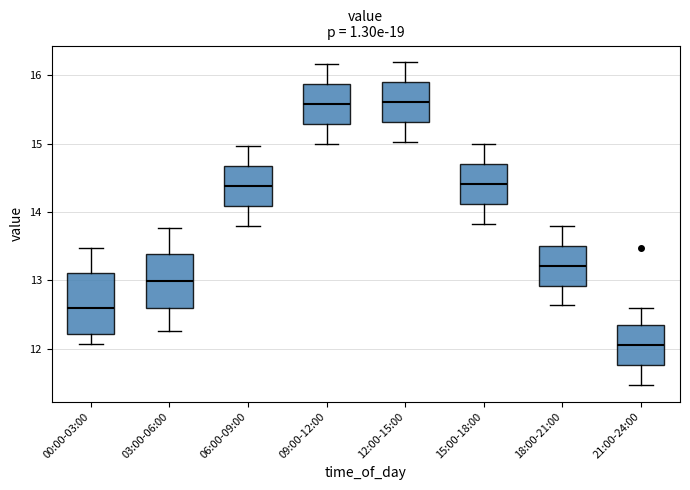

Comparing the boxes themselves (not the whiskers), which one is the tallest?

00:00-03:00